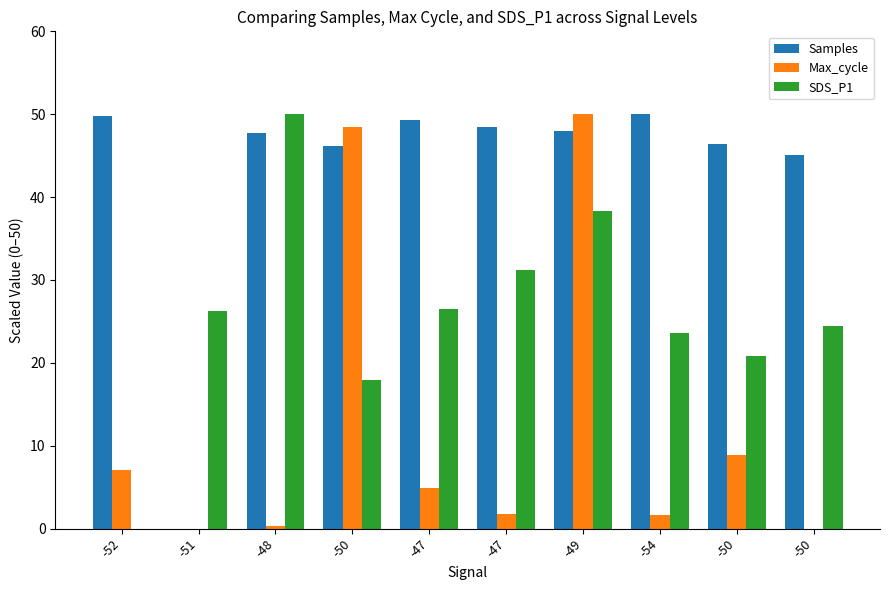

What are all the series names shown in the legend?

Samples, Max_cycle, SDS_P1